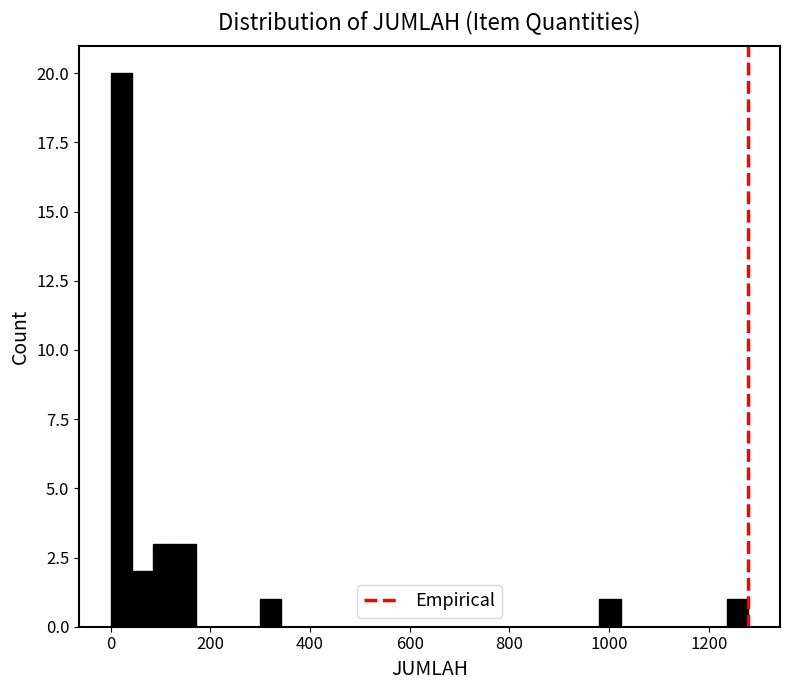

Around what value on the x-axis is the tallest bar? Give the approximate position of its centre, as read against the axis.

20